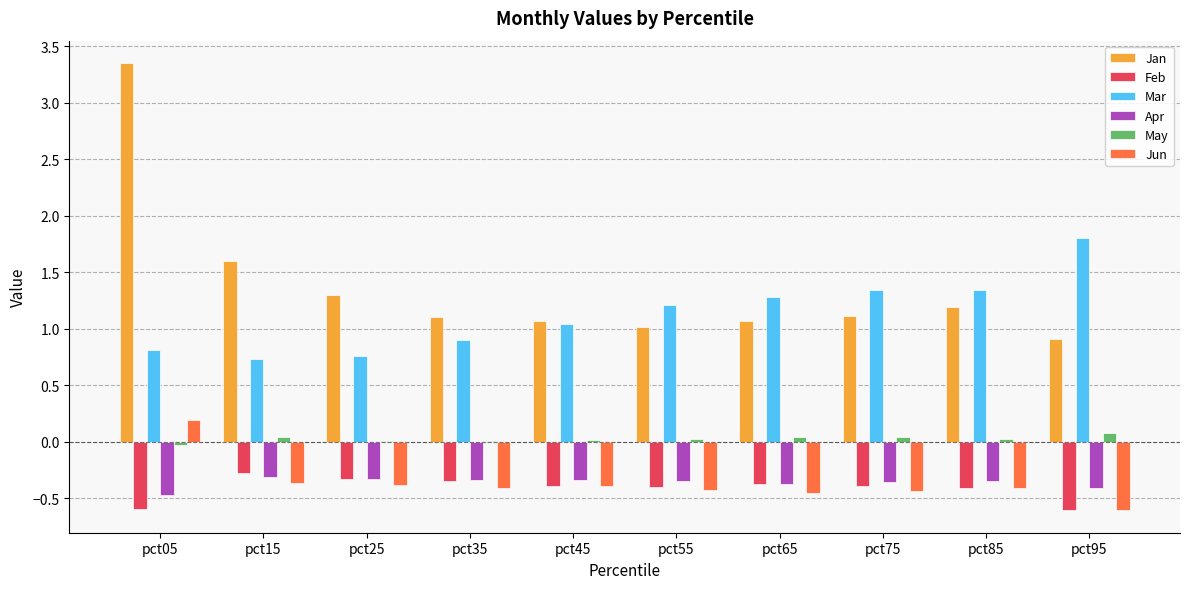

What are all the series names shown in the legend?

Jan, Feb, Mar, Apr, May, Jun